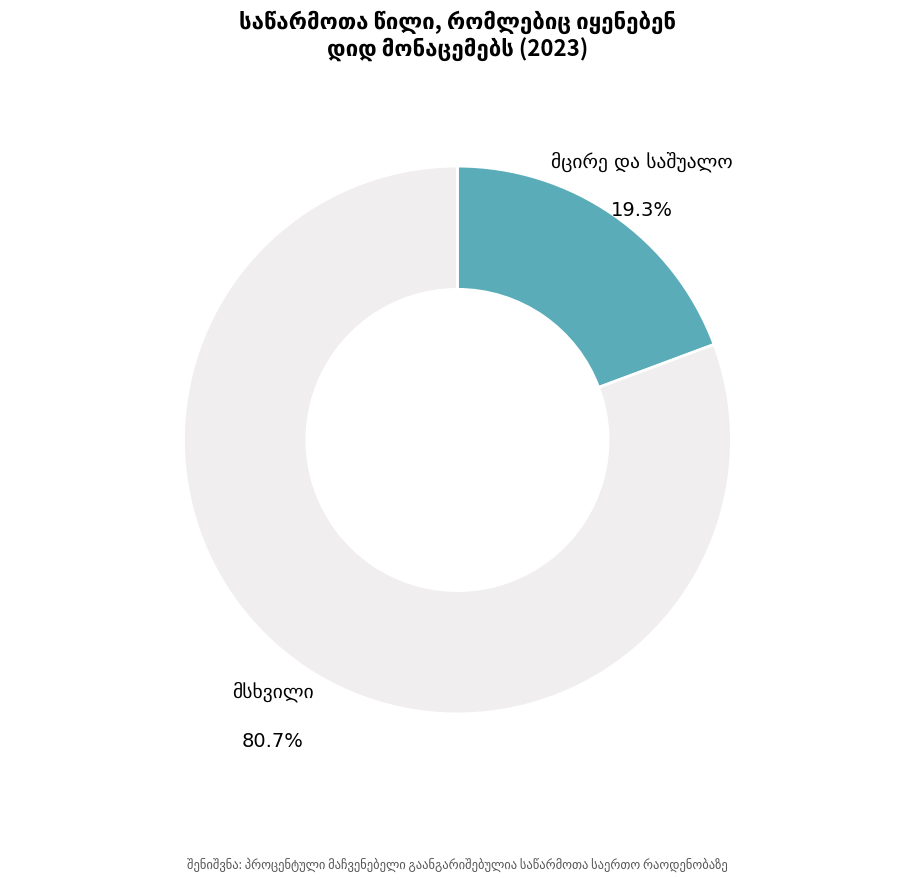

Which category has the biggest portion of the pie?

მსხვილი